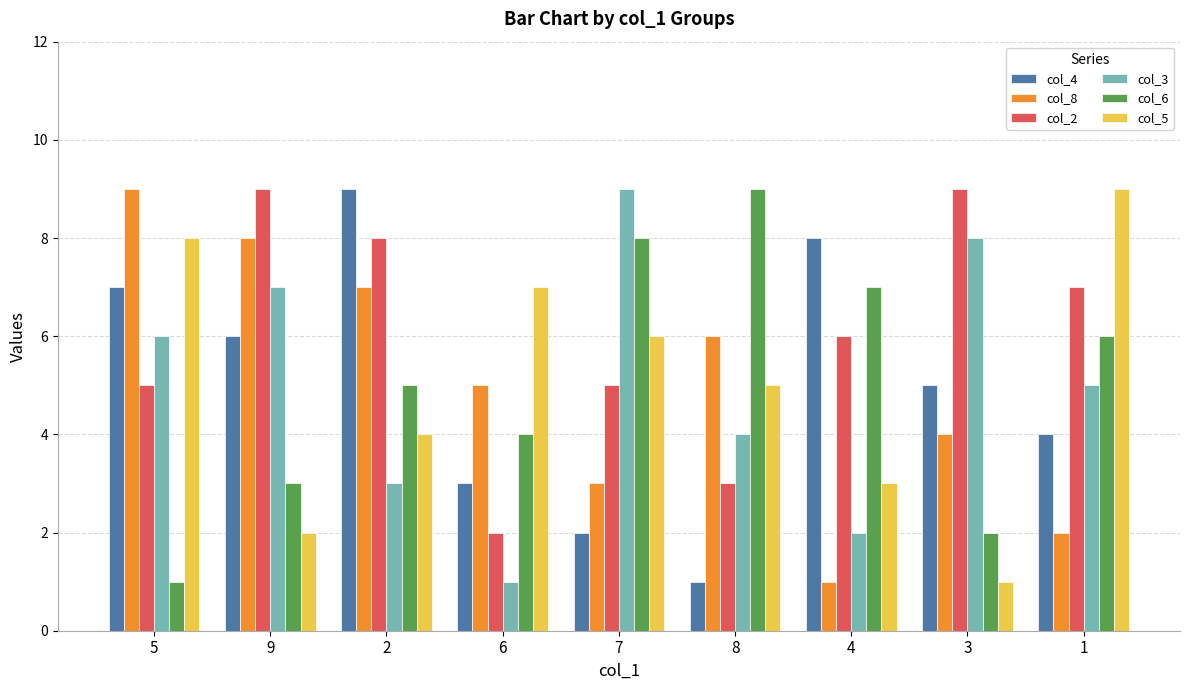

List the labels in order of col_6 value, smallest first.

5, 3, 9, 6, 2, 1, 4, 7, 8